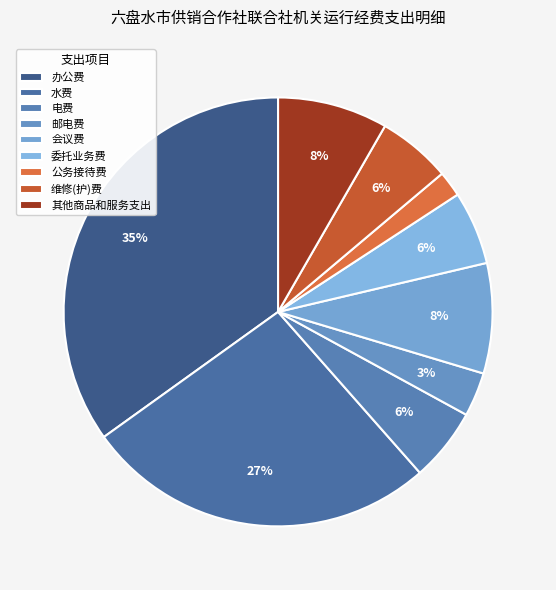

Which has a higher value, 其他商品和服务支出 or 水费?

水费